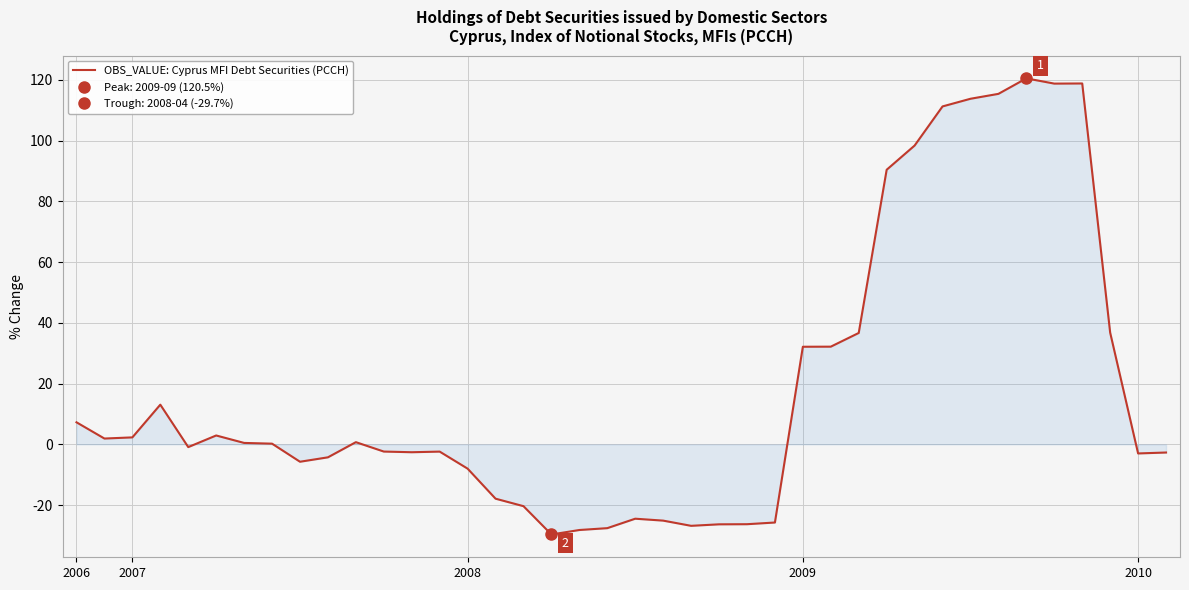

The chart shows a value of -2.7 at 39. True or false?

True